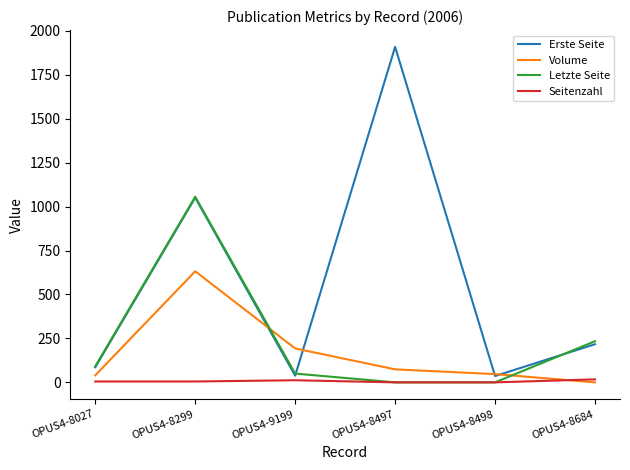

True or false: Erste Seite and Letzte Seite intersect in this chart.

True